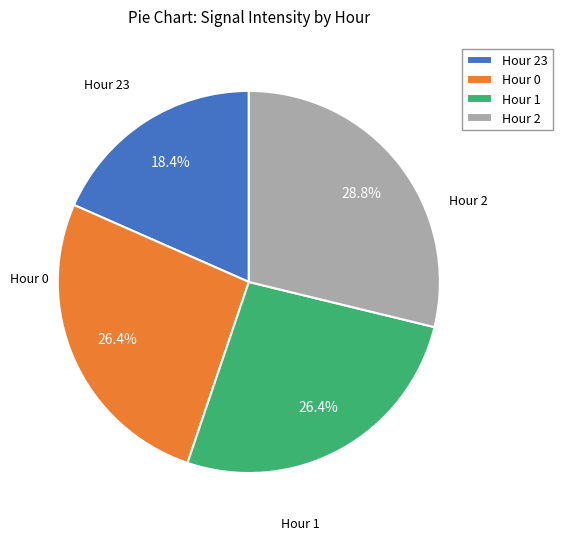

Which category has the biggest portion of the pie?

Hour 2